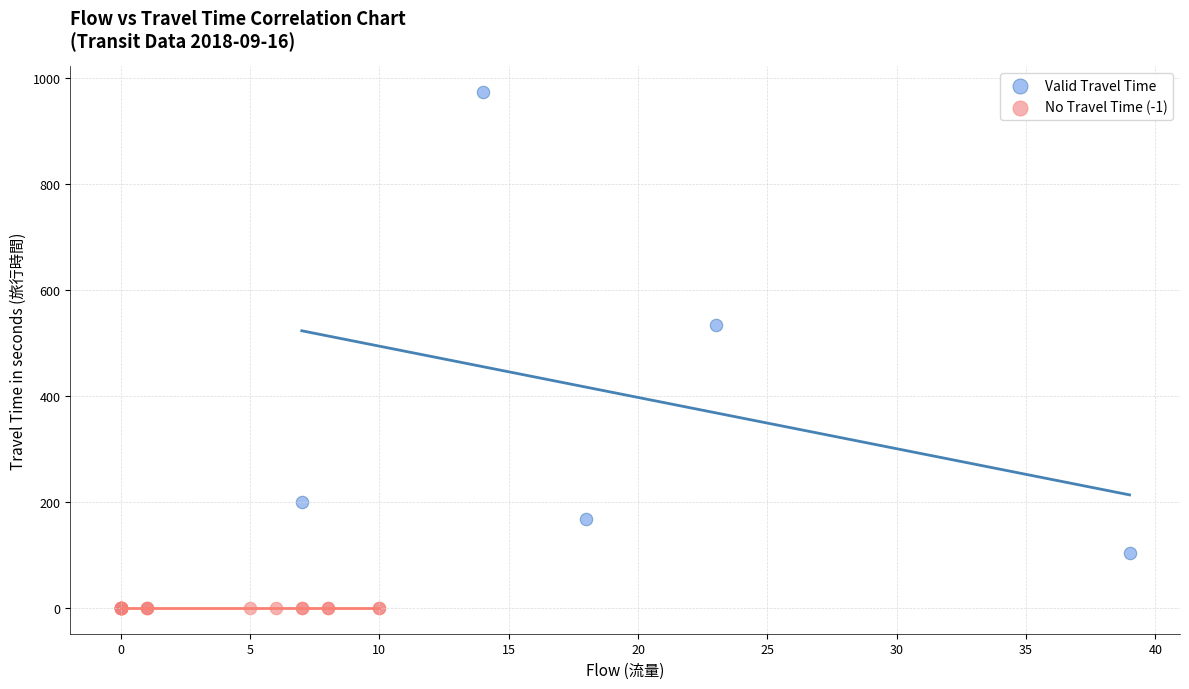

Which series reaches the minimum Y coordinate?

No Travel Time (-1)